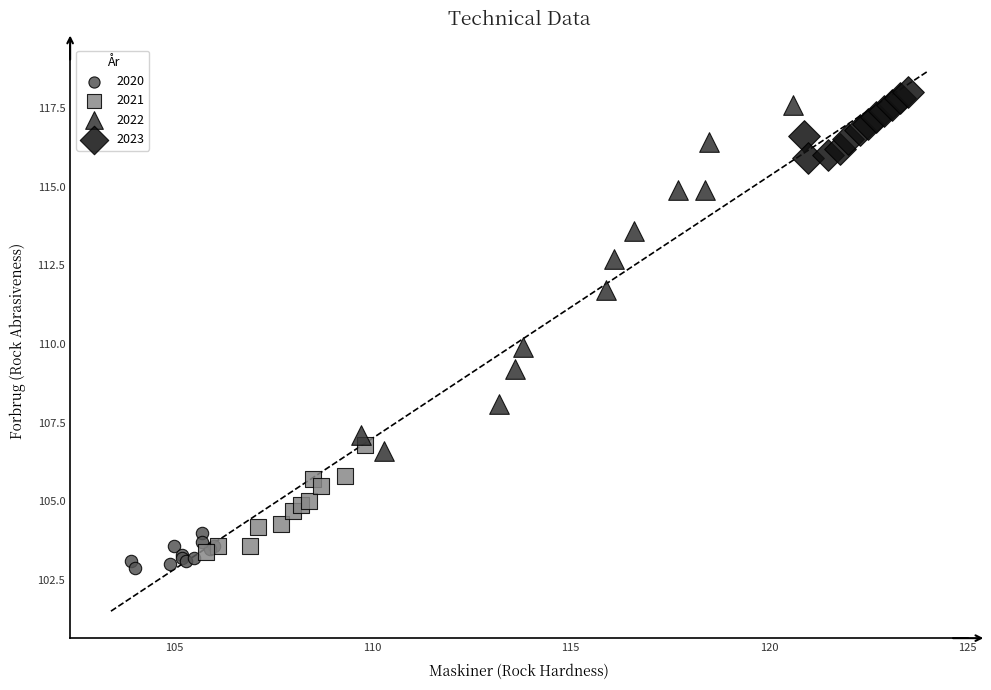

What are all the series names shown in the legend?

2020, 2021, 2022, 2023